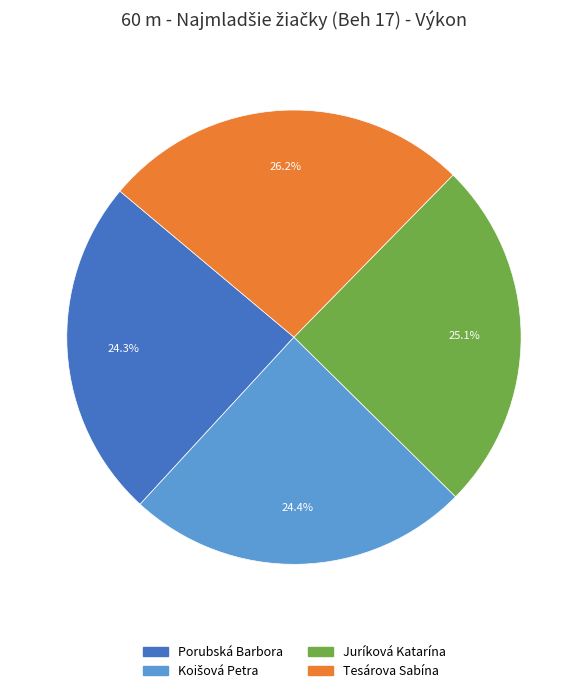

What percentage is NOT represented by Porubská Barbora?

75.7%